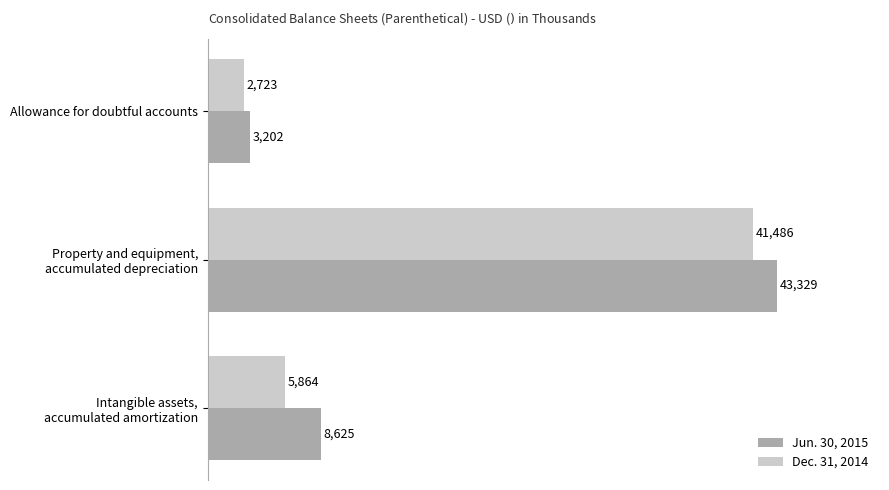

True or false: Jun. 30, 2015 has a value of 3202 at Allowance for doubtful accounts.

True